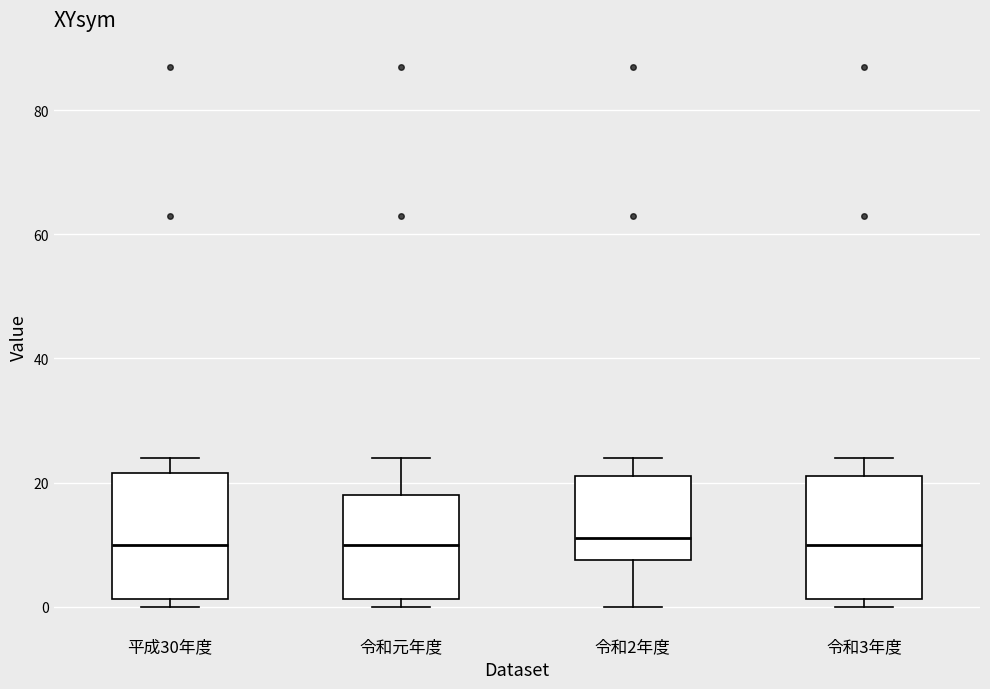

Reading left to right, read every box against the y-axis: the position of its median line, the range the box covers, and the ends of its whiskers. The values are not printed on the chart, so give them approximately, as read against the axis.

平成30年度: median 10, box 2 to 22, whiskers 0 to 24
令和元年度: median 10, box 2 to 18, whiskers 0 to 24
令和2年度: median 12, box 8 to 22, whiskers 0 to 24
令和3年度: median 10, box 2 to 22, whiskers 0 to 24